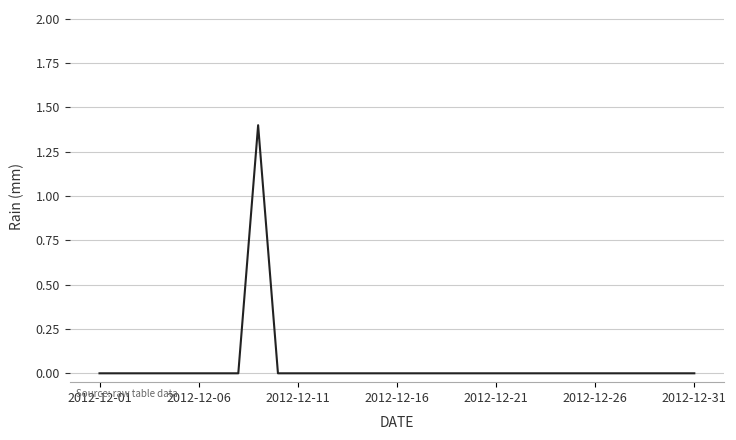

What is the greatest value displayed?

1.4